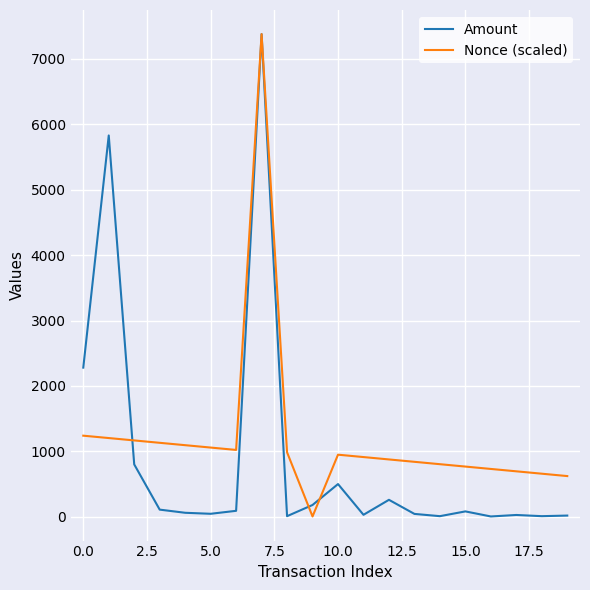

After their last crossing, which series has the higher values: Nonce (scaled) or Amount?

Nonce (scaled)